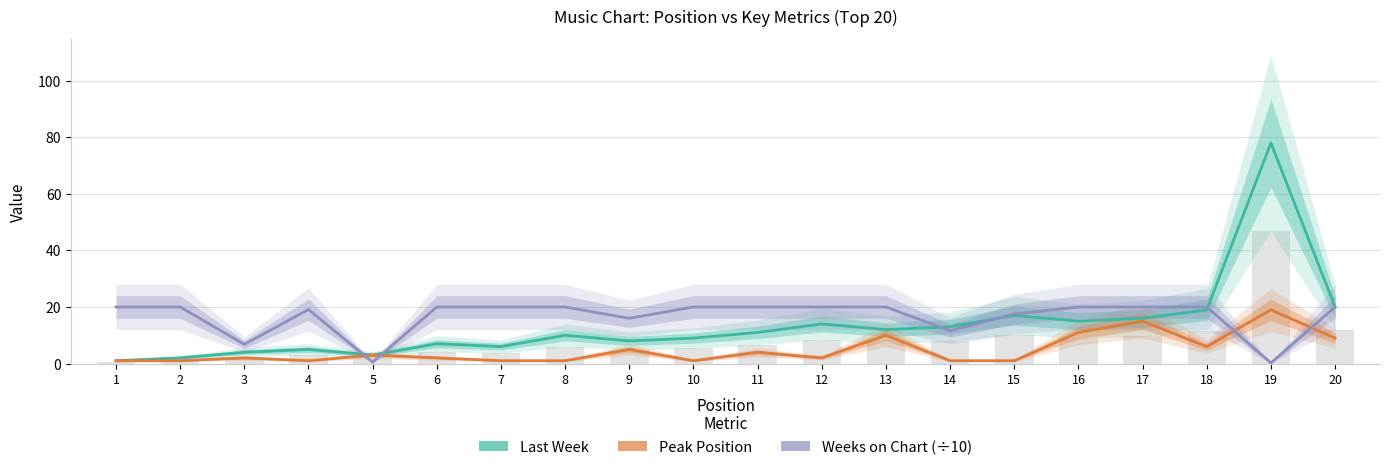

List the series in order of their peak value, highest first.

Last Week, Weeks on Chart (÷10), Peak Position